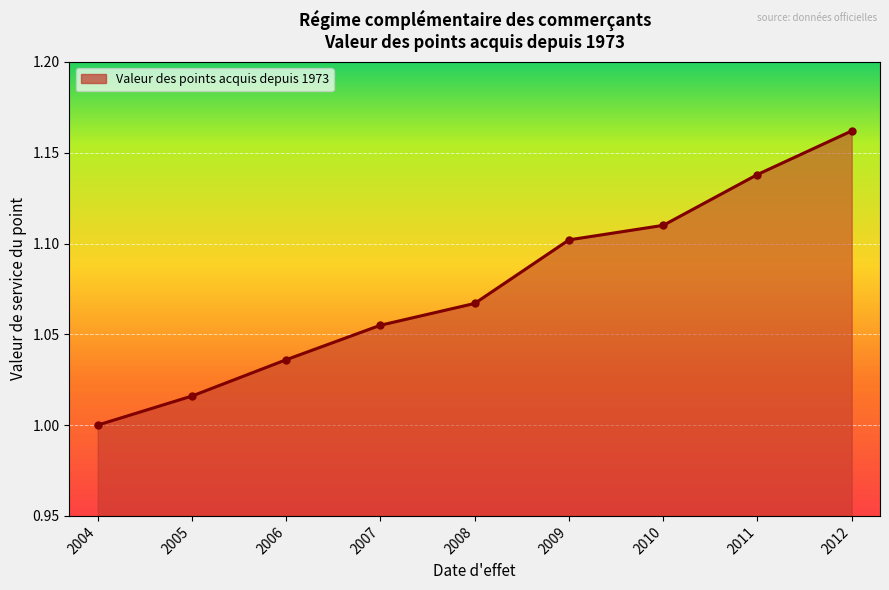

List the labels in order of value, largest first.

2012, 2011, 2010, 2009, 2008, 2007, 2006, 2005, 2004